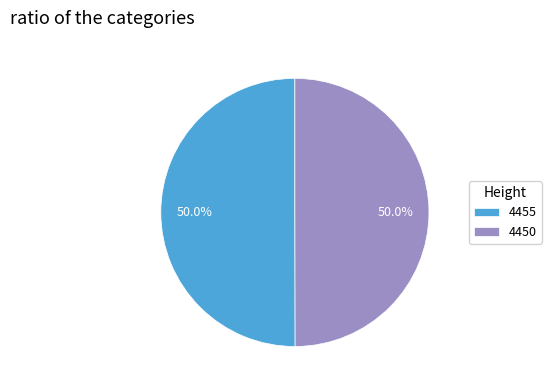

Approximately how many times larger is the value at 4455 compared to 4450?

1.0